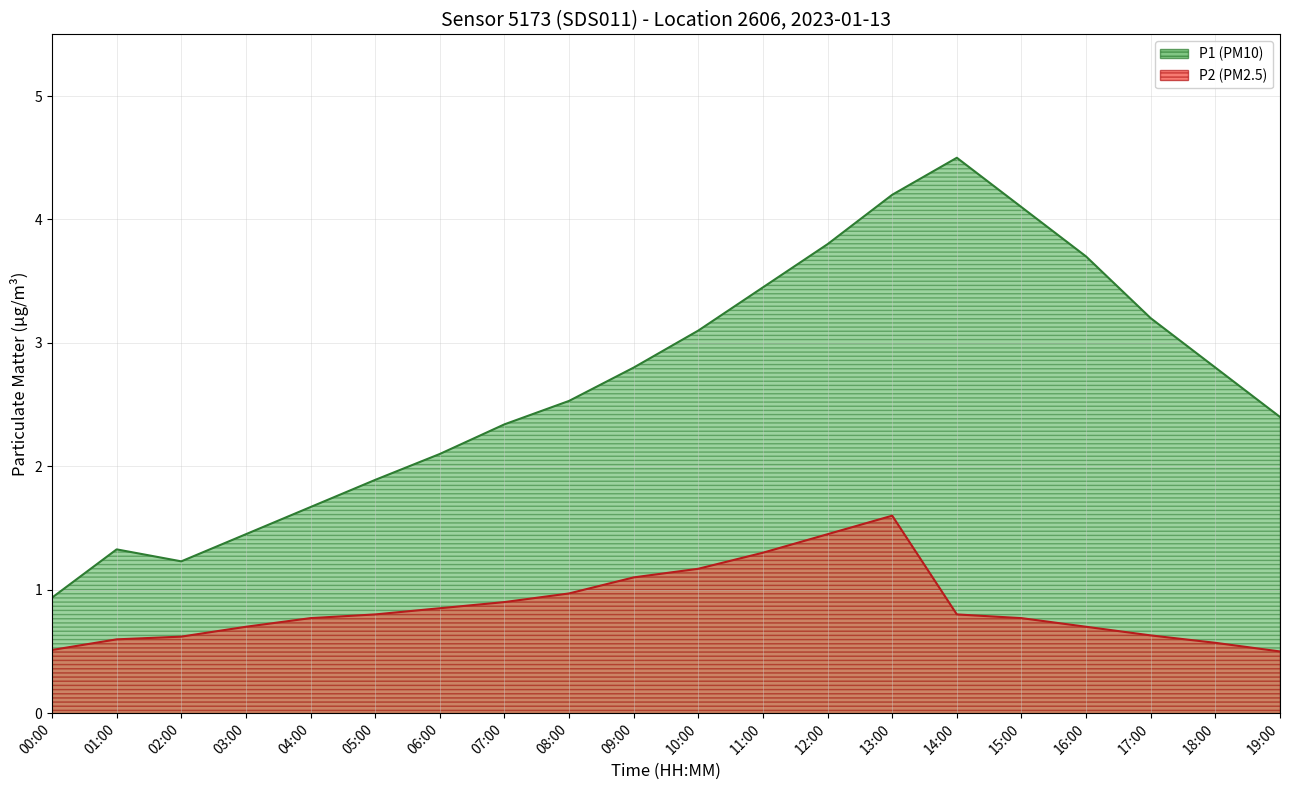

Which label corresponds to the largest value in the chart?

14:00